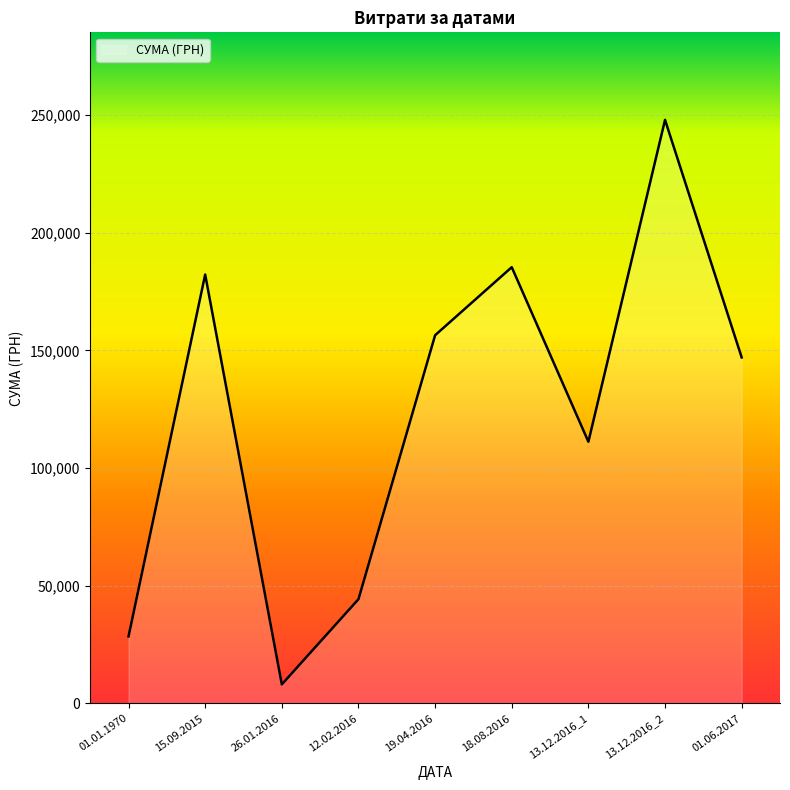

Which category has the highest value across all series?

13.12.2016_2